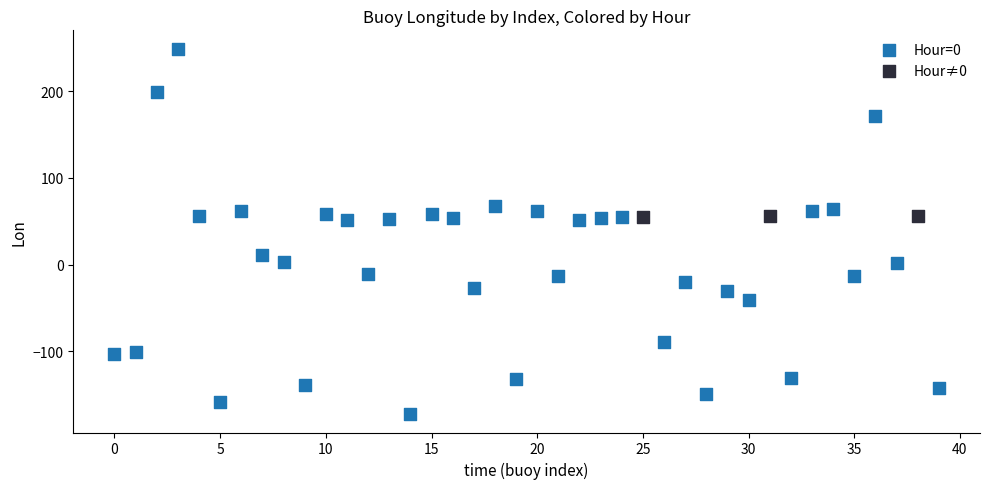

Which series has the widest spread of Y values?

Hour=0